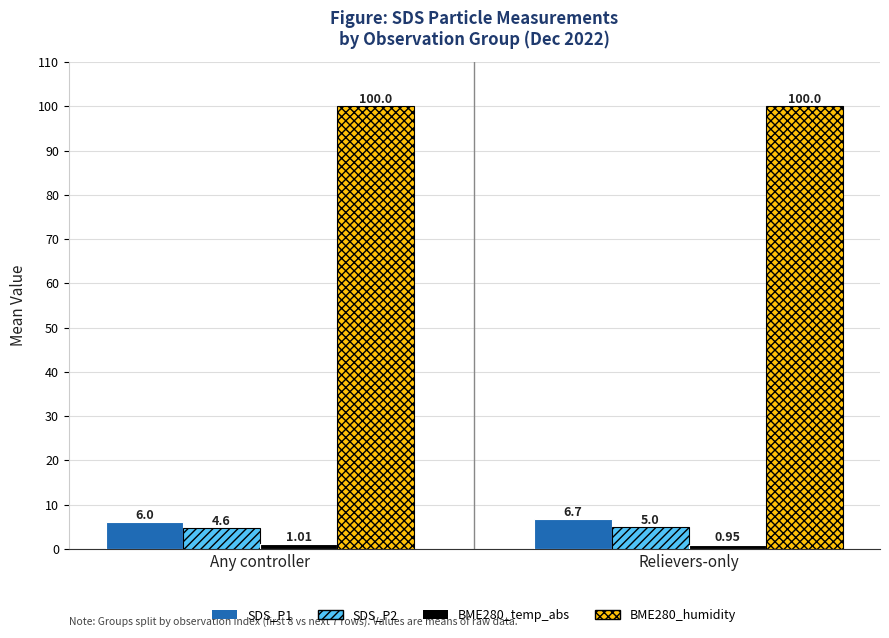

At which label does SDS_P2 reach its peak?

Relievers-only